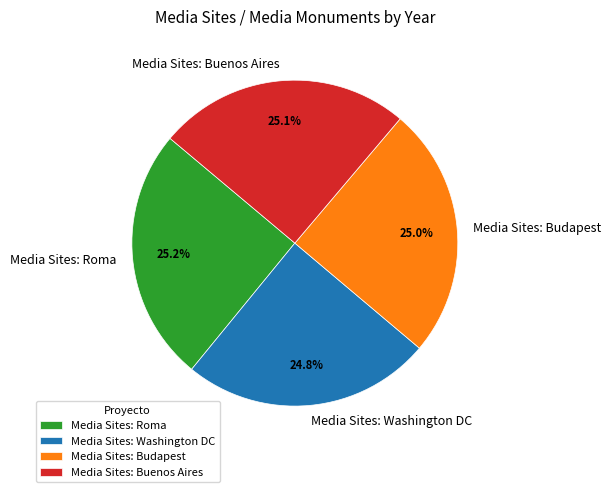

Does Media Sites: Washington DC represent more than half of the total?

No